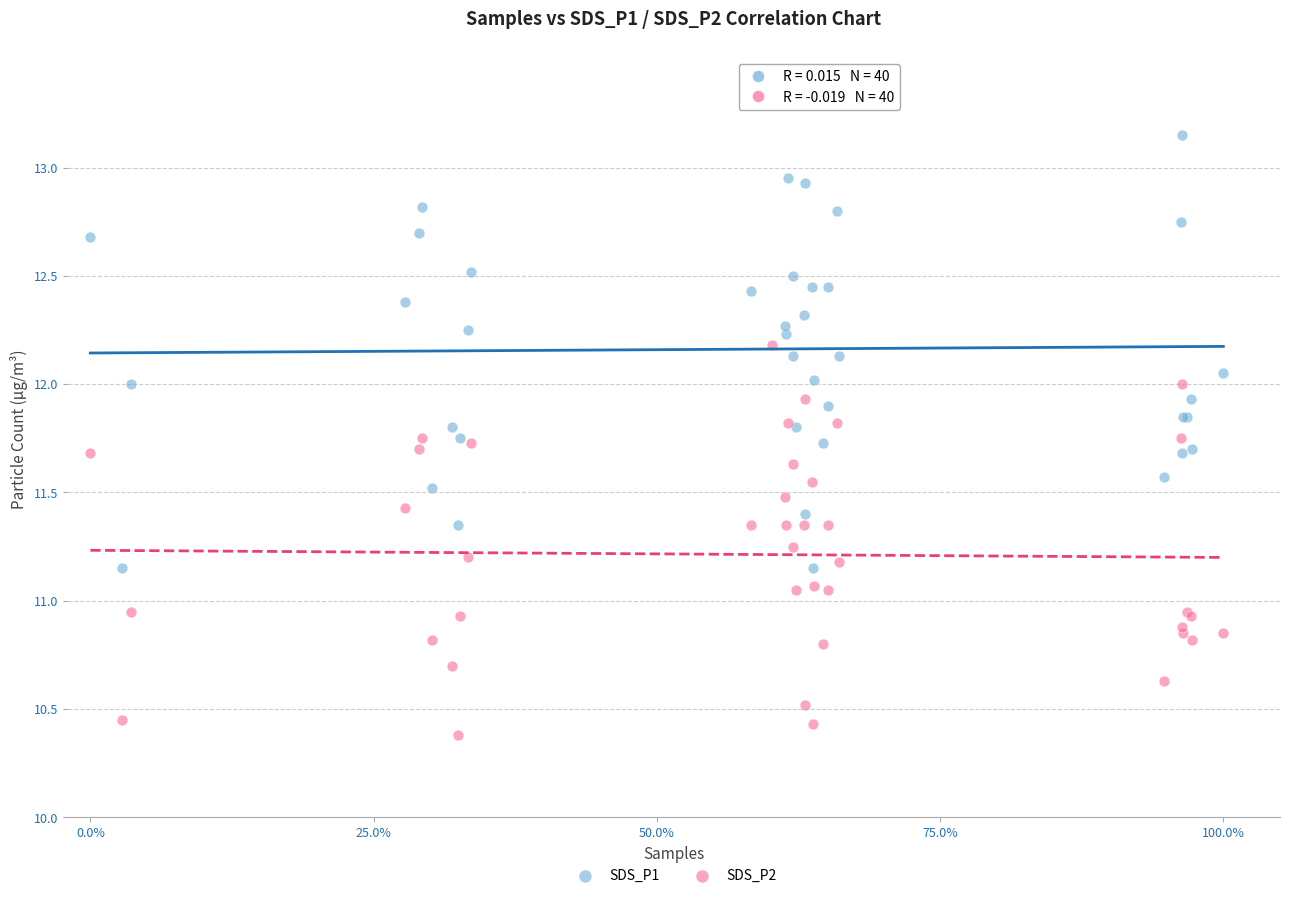

What is the X range (max minus min) for the scatter plot?

1.0